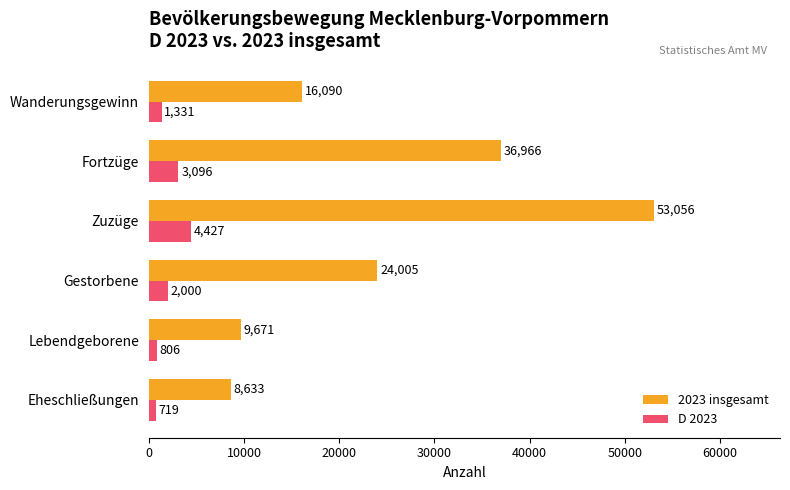

Is it true that 2023 insgesamt equals 9671 at Lebendgeborene?

True